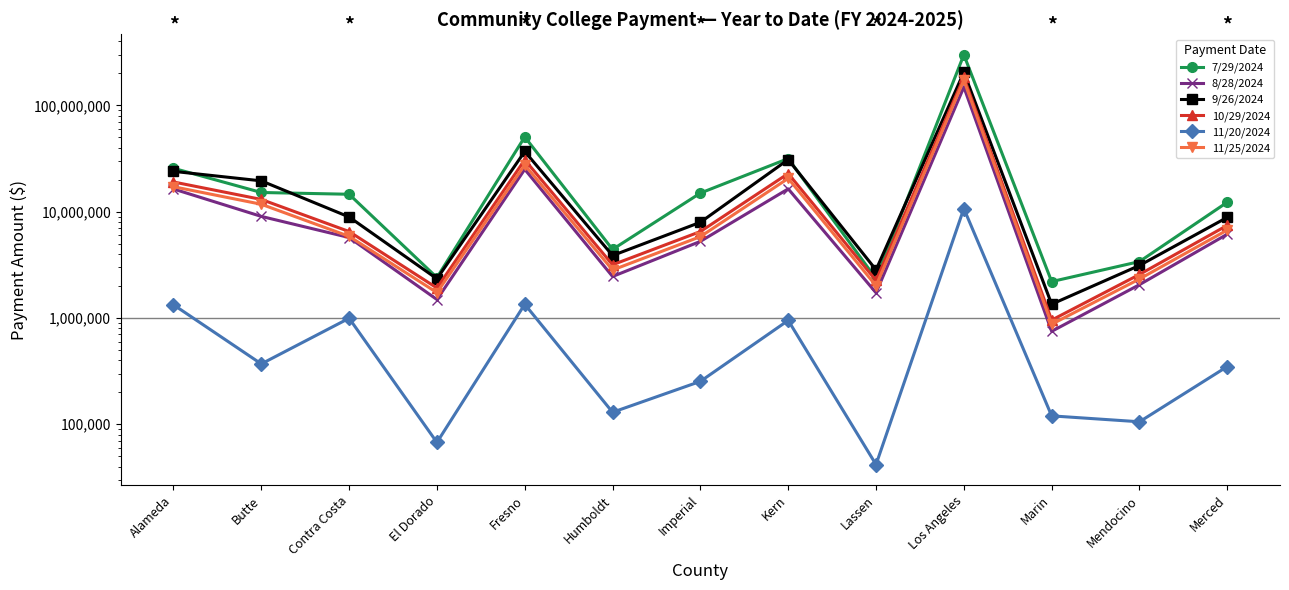

What is the value of the 11/25/2024 point at the 9th from the left?

2011451